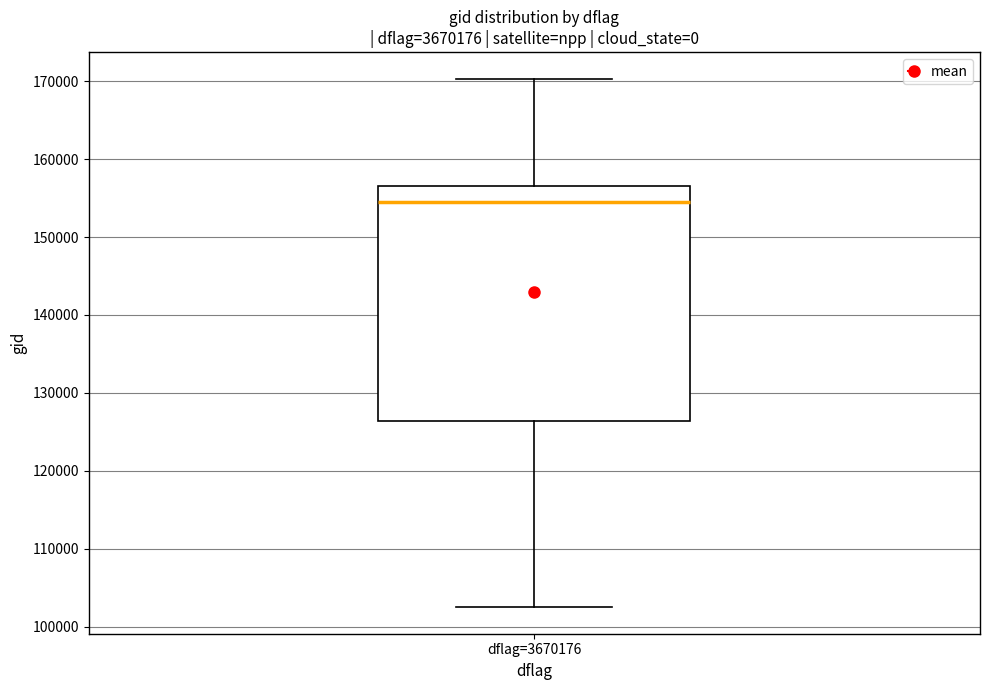

Where is the upper edge of the box for dflag=3670176 on the y-axis? The values are not printed on the chart, so give them approximately, as read against the axis.

157000